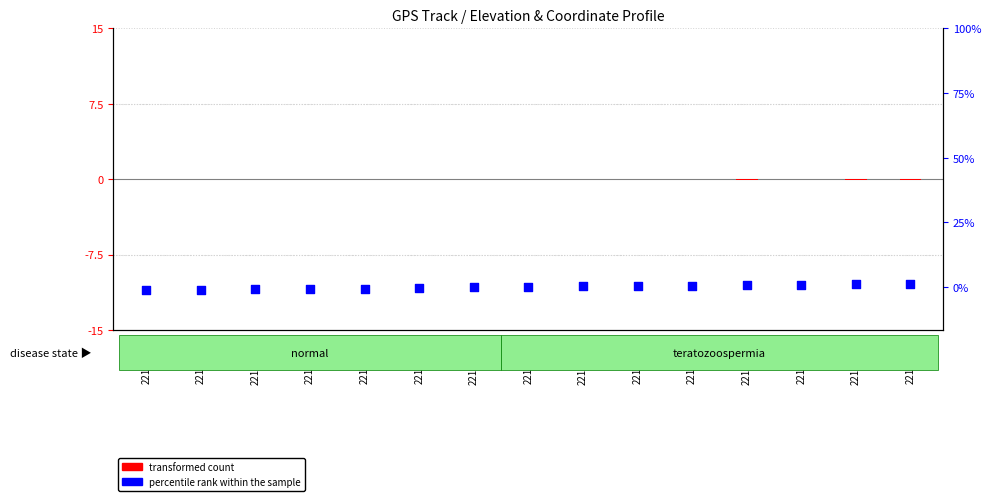

Is the value of transformed count at 221111*7B greater than the value of percentile rank within the sample at 221111*70?

Yes